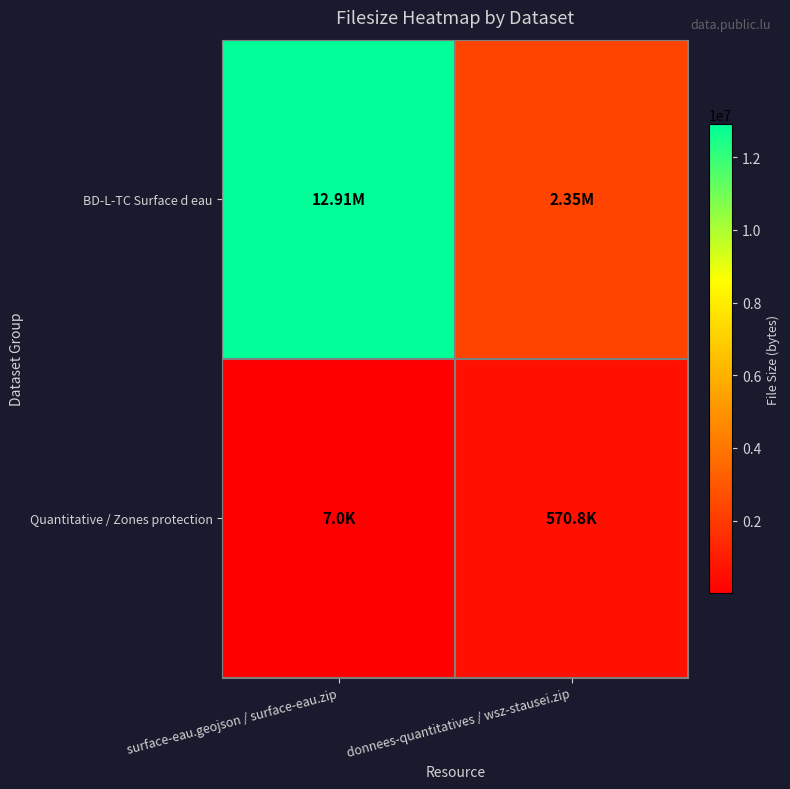

List the series in order of their peak value, lowest first.

Quantitative / Zones protection, BD-L-TC Surface d eau